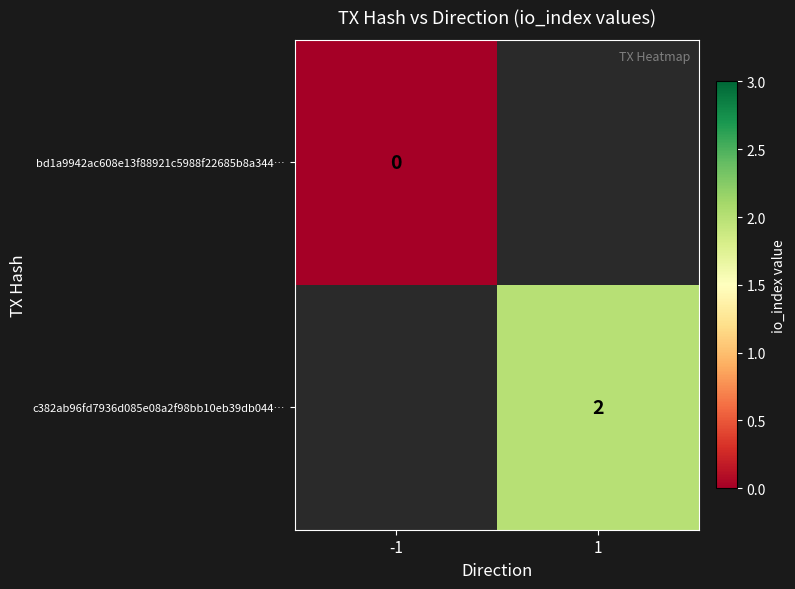

Which has a higher value, -1 or 1?

1